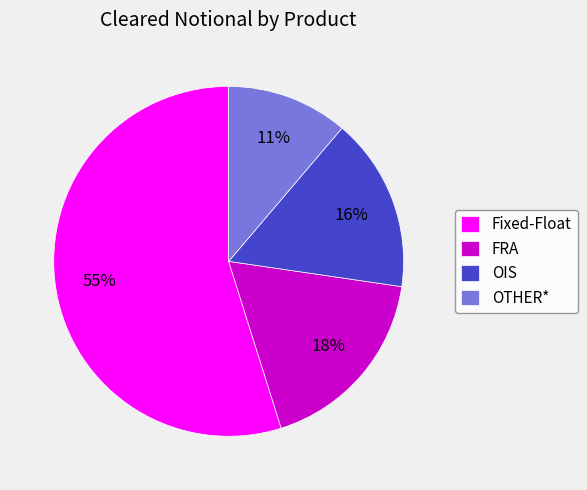

Approximately how many times larger is the value at FRA compared to Fixed-Float?

0.3